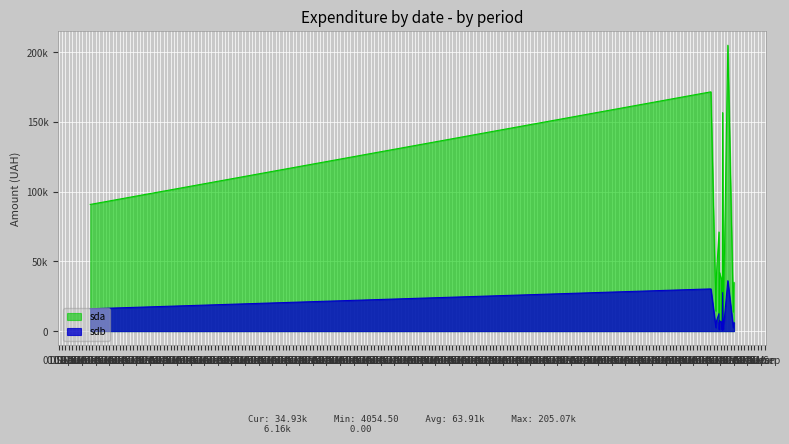

At which category is the sum across all series the highest?

5